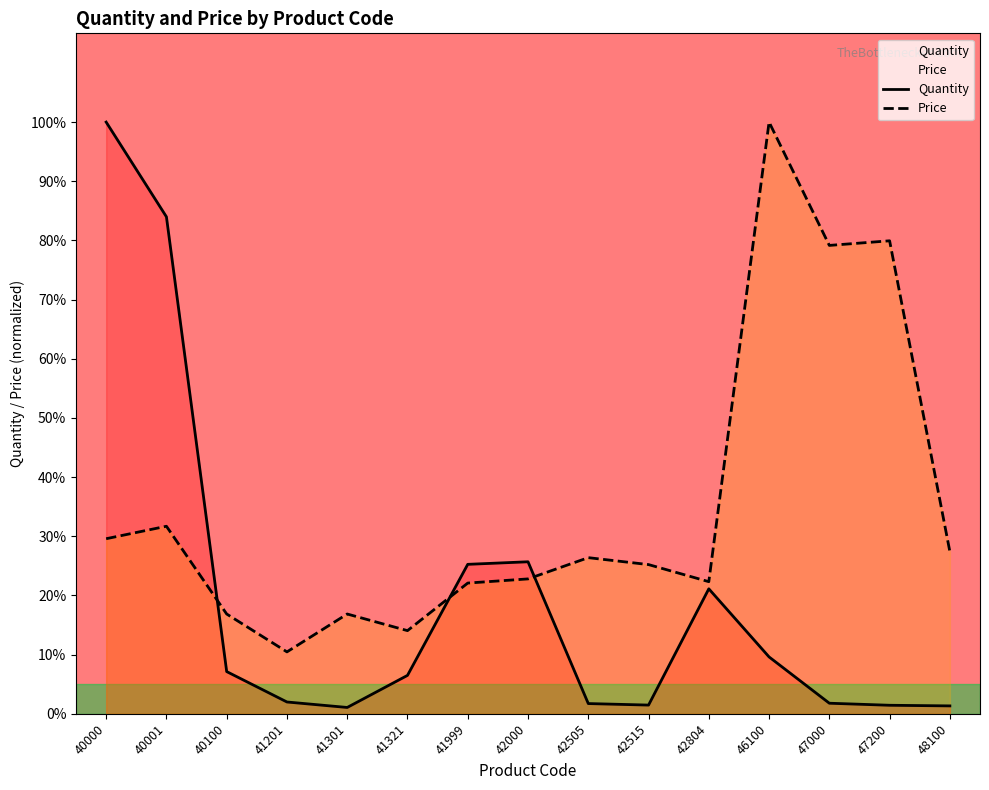

Is it true that Quantity equals 7.1 at 40100?

True